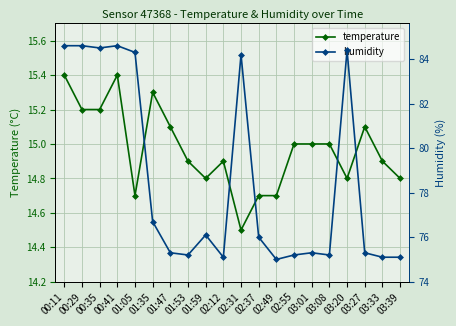

Read the temperature value at 03:01.

15.0